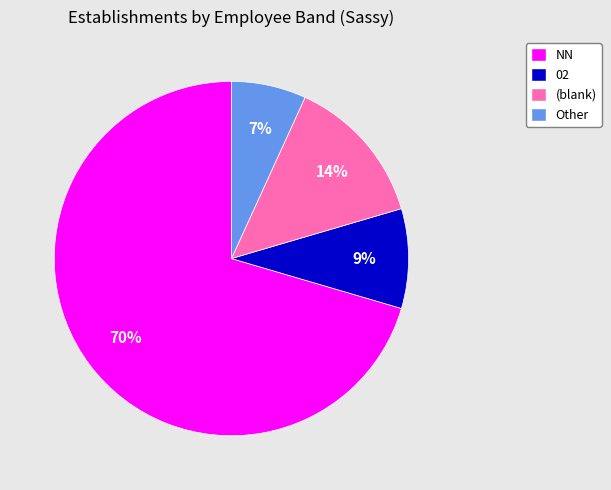

What is the majority slice?

NN